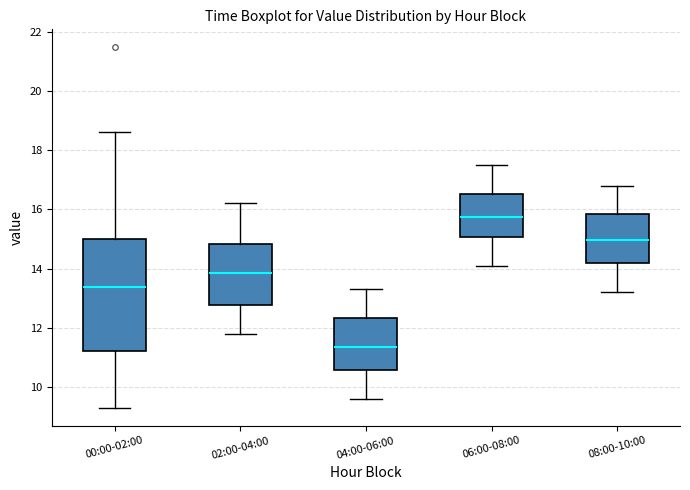

Where is the upper edge of the box for 06:00-08:00 on the y-axis? The values are not printed on the chart, so give them approximately, as read against the axis.

16.6